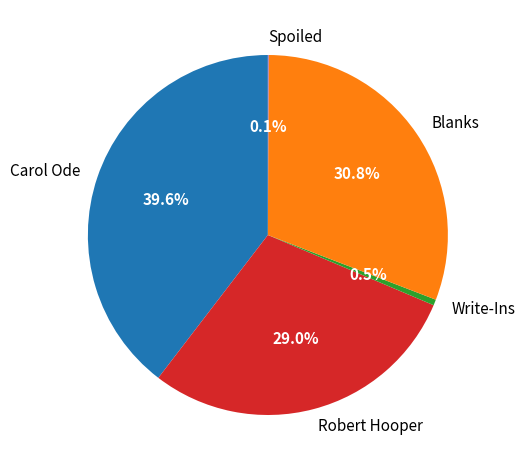

To the nearest percent, what is the difference between the largest and smallest slice percentages?

40%